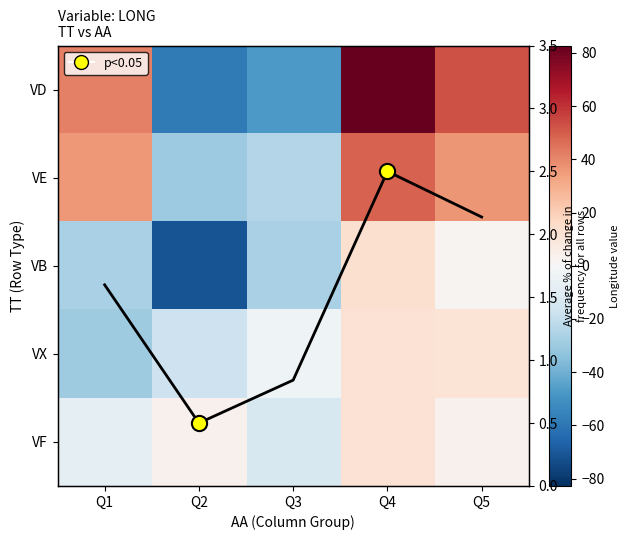

What is the sum of the VB values at Q1 and Q3?

-53.7